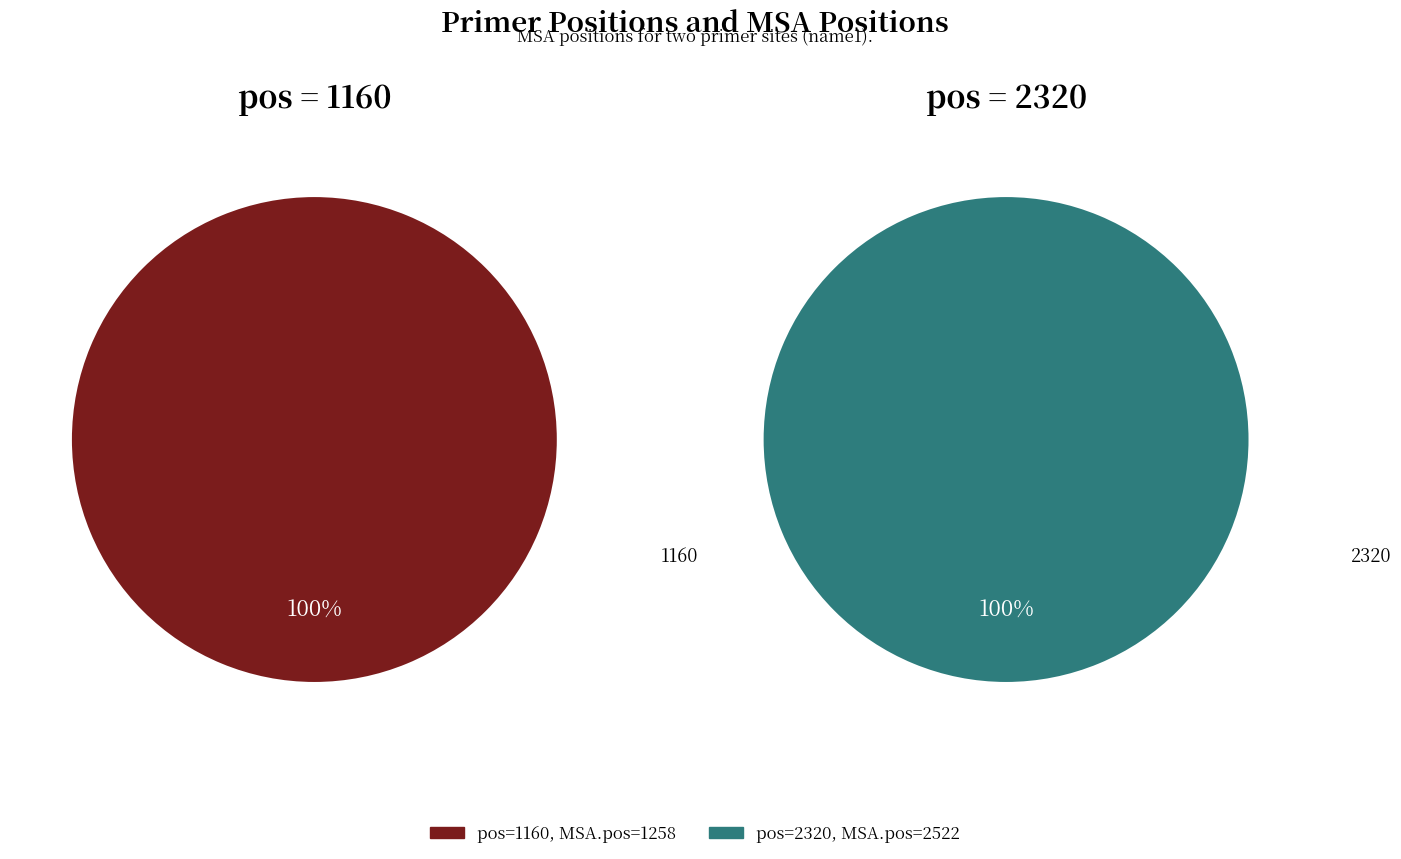

Which slice is the smallest?

1160